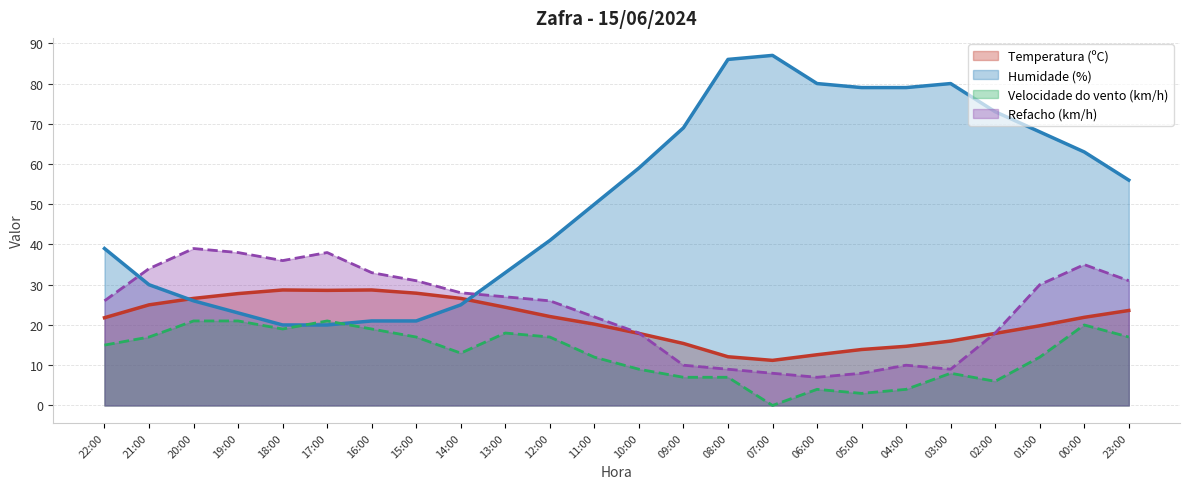

Count the number of categories in the chart.

24